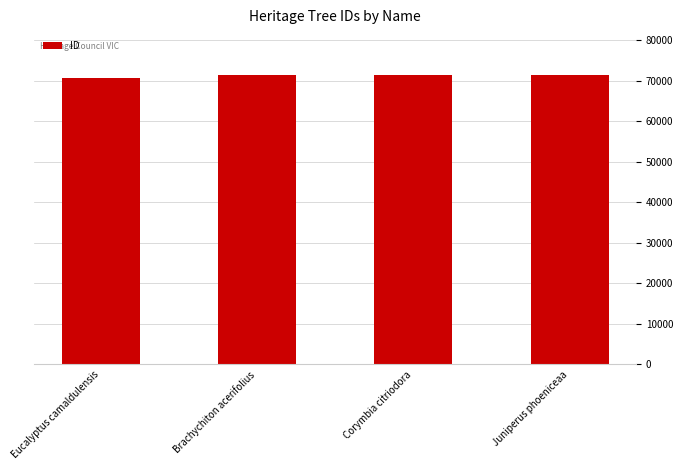

What is the smallest value displayed?

70681